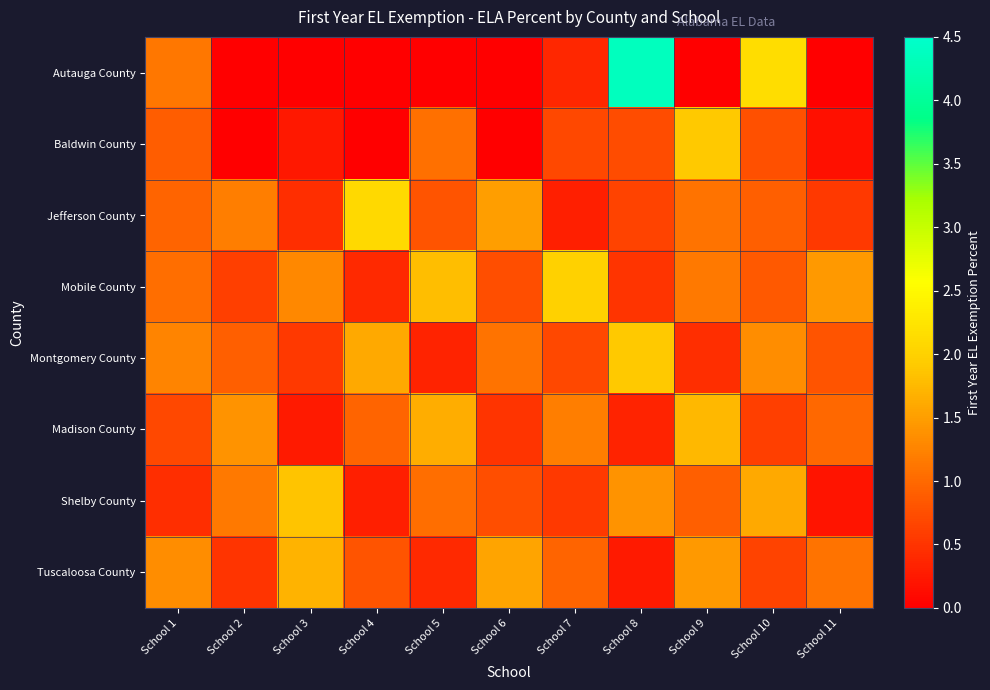

Reading left to right, extract all data points from this chart.

Autauga County: School 1=1.1	School 2=0.0	School 3=0.0	School 4=0.0	School 5=0.0	School 6=0.0	School 7=0.4	School 8=4.4	School 9=0.0	School 10=2.1	School 11=0.0
Baldwin County: School 1=0.9	School 2=0.0	School 3=0.2	School 4=0.0	School 5=1.1	School 6=0.0	School 7=0.7	School 8=0.7	School 9=1.9	School 10=0.8	School 11=0.2
Jefferson County: School 1=0.9	School 2=1.2	School 3=0.5	School 4=2.1	School 5=0.8	School 6=1.5	School 7=0.3	School 8=0.7	School 9=1.1	School 10=0.9	School 11=0.6
Mobile County: School 1=1.1	School 2=0.6	School 3=1.3	School 4=0.4	School 5=1.8	School 6=0.8	School 7=2.0	School 8=0.5	School 9=1.1	School 10=0.8	School 11=1.4
Montgomery County: School 1=1.2	School 2=0.9	School 3=0.6	School 4=1.6	School 5=0.3	School 6=1.1	School 7=0.7	School 8=1.9	School 9=0.5	School 10=1.4	School 11=0.8
Madison County: School 1=0.7	School 2=1.4	School 3=0.2	School 4=0.9	School 5=1.6	School 6=0.5	School 7=1.2	School 8=0.3	School 9=1.8	School 10=0.6	School 11=1.0
Shelby County: School 1=0.5	School 2=1.1	School 3=1.9	School 4=0.3	School 5=1.1	School 6=0.8	School 7=0.6	School 8=1.4	School 9=0.9	School 10=1.6	School 11=0.2
Tuscaloosa County: School 1=1.4	School 2=0.5	School 3=1.7	School 4=0.8	School 5=0.4	School 6=1.6	School 7=0.9	School 8=0.2	School 9=1.4	School 10=0.7	School 11=1.1